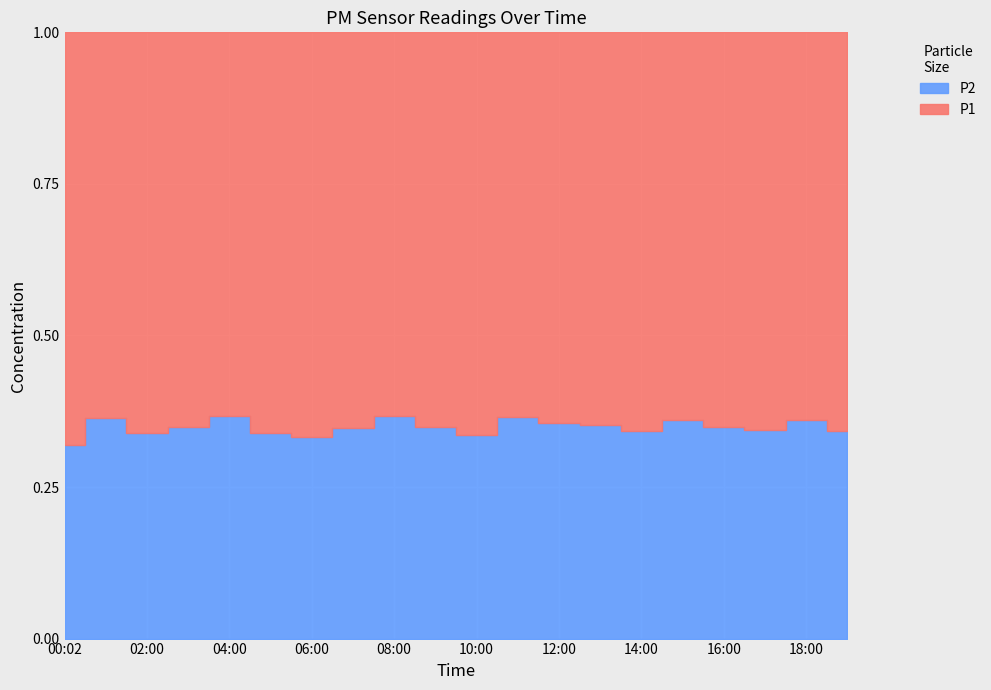

Reading left to right, what are all the values shown in this chart?

P1: 00:02=32.9	01:00=36.4	02:00=41.9	03:00=39.7	04:00=37.3	05:00=41.8	06:00=44.5	07:00=41.9	08:00=36.2	09:00=42.4	10:00=45.5	11:00=37.0	12:00=39.8	13:00=40.7	14:00=41.7	15:00=37.7	16:00=36.5	17:00=39.2	18:00=33.3	19:00=36.9
P2: 00:02=15.5	01:00=20.8	02:00=21.6	03:00=21.2	04:00=21.6	05:00=21.4	06:00=22.1	07:00=22.2	08:00=21.0	09:00=22.7	10:00=22.9	11:00=21.3	12:00=21.9	13:00=22.2	14:00=21.6	15:00=21.3	16:00=19.6	17:00=20.5	18:00=18.8	19:00=19.2